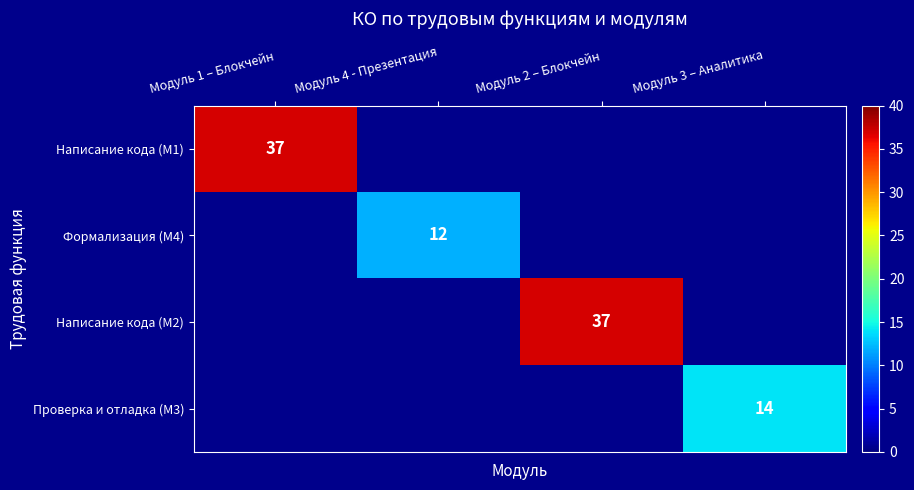

What is the greatest value displayed?

37.0